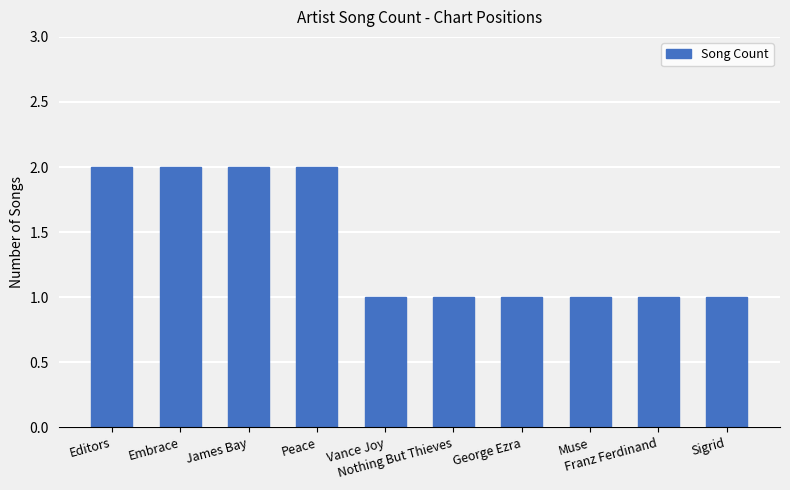

What is the change in value from Peace to Vance Joy?

-1